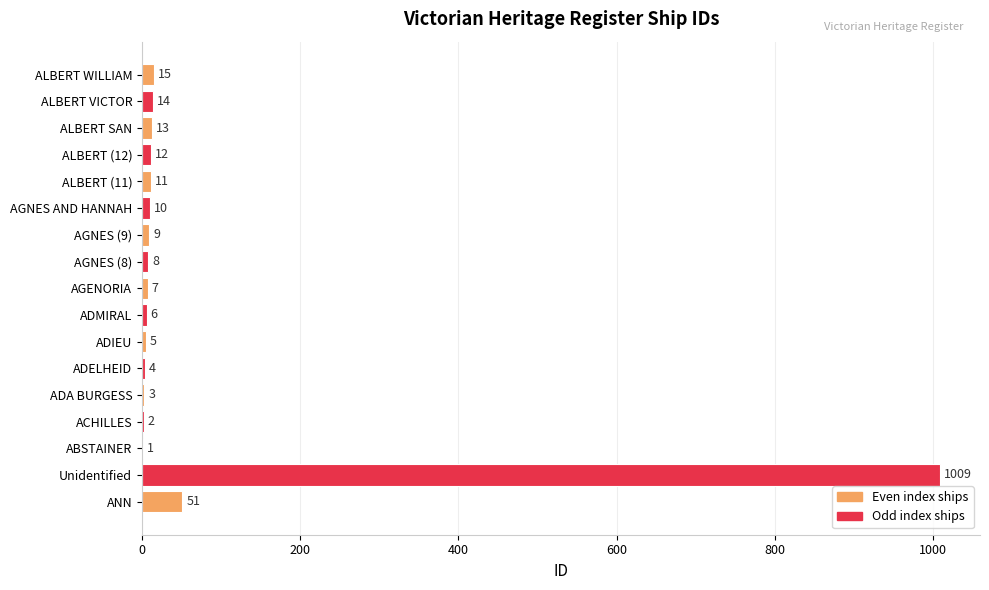

What is the greatest value displayed?

1009